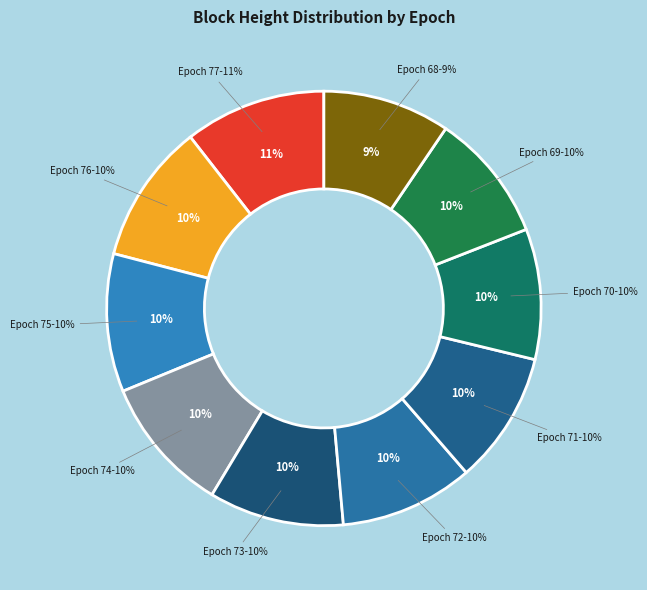

Count the number of slices in the pie.

10